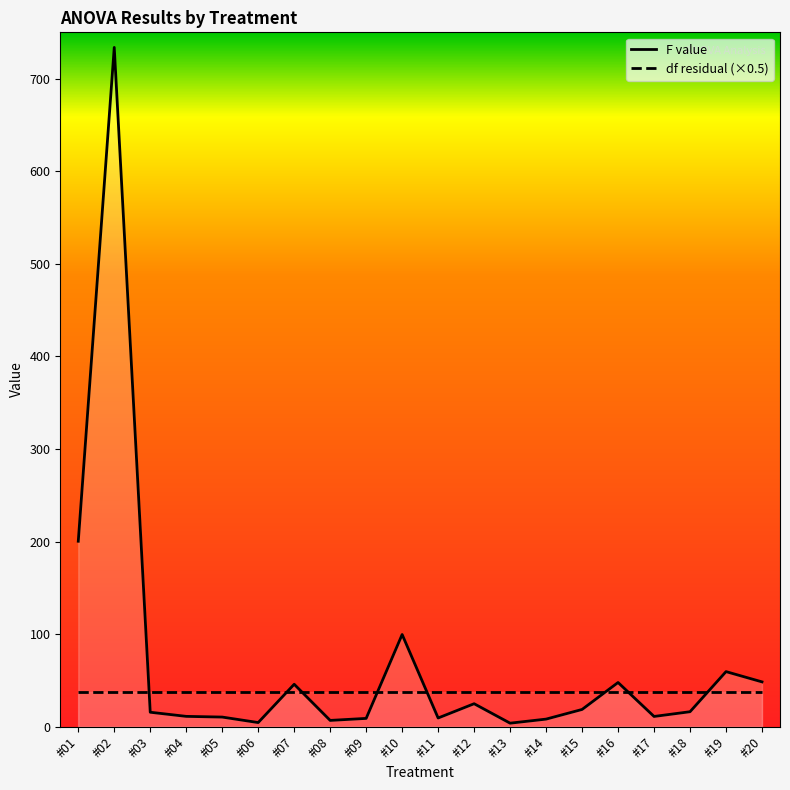

Reading left to right, what are all the values shown in this chart?

F value: 200.3	733.7	15.6	11.1	10.4	4.4	45.8	6.8	8.9	99.6	9.4	24.8	3.8	8.2	18.6	47.7	11.0	16.2	59.5	48.4
df residual (×0.5): 37.0	37.0	37.0	37.0	37.0	37.0	37.0	37.0	37.0	37.0	37.0	37.0	37.0	37.0	37.0	37.0	37.0	37.0	37.0	37.0